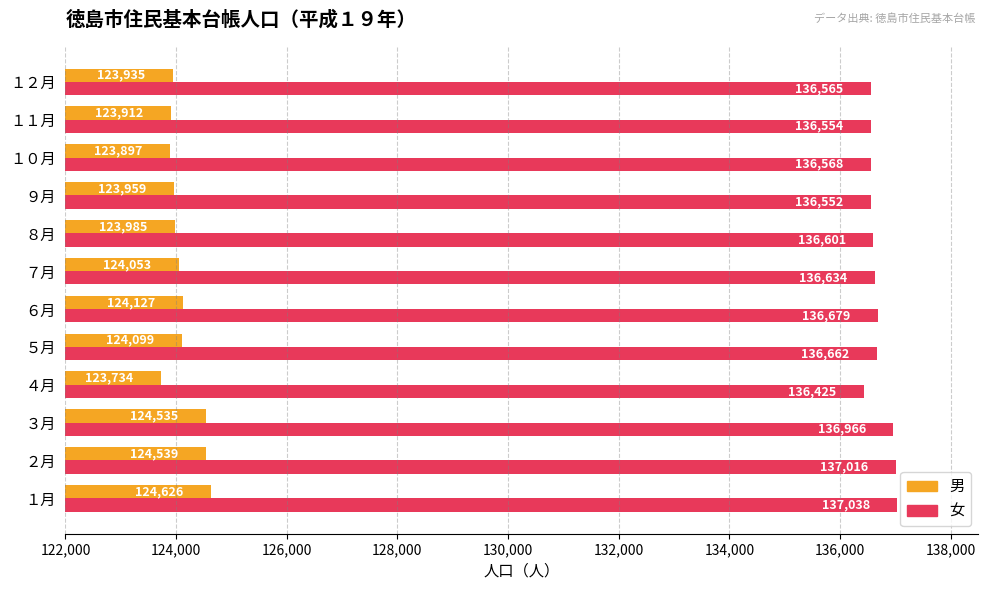

Is it true that 女 equals 136601 at ８月?

True